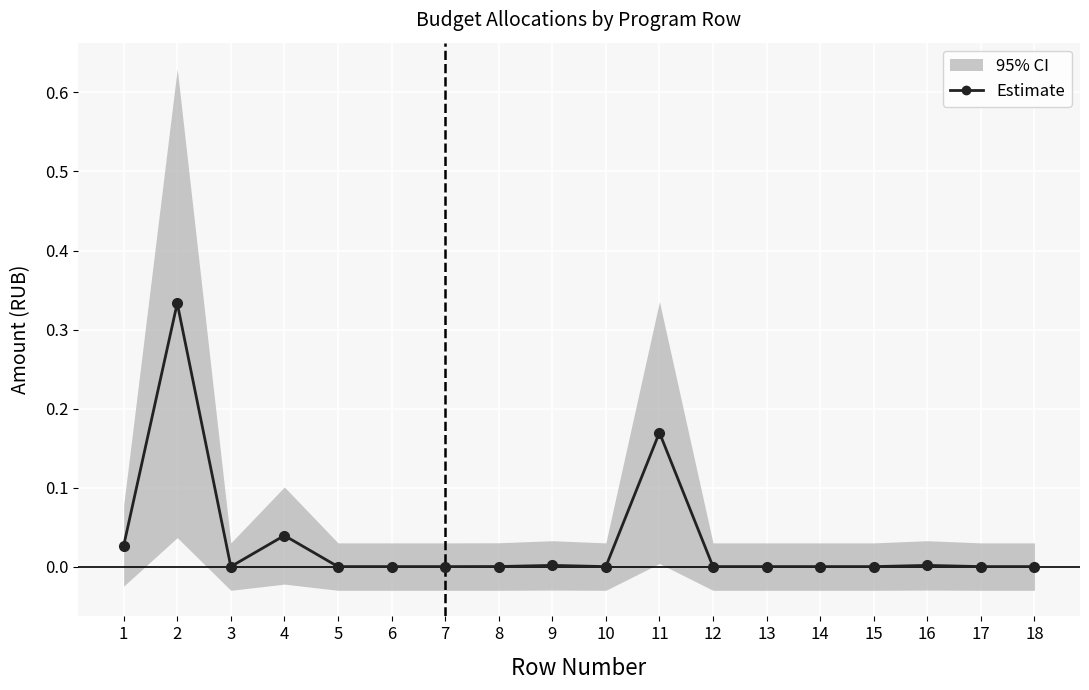

What is the difference between the values at 11 and 15?

0.2